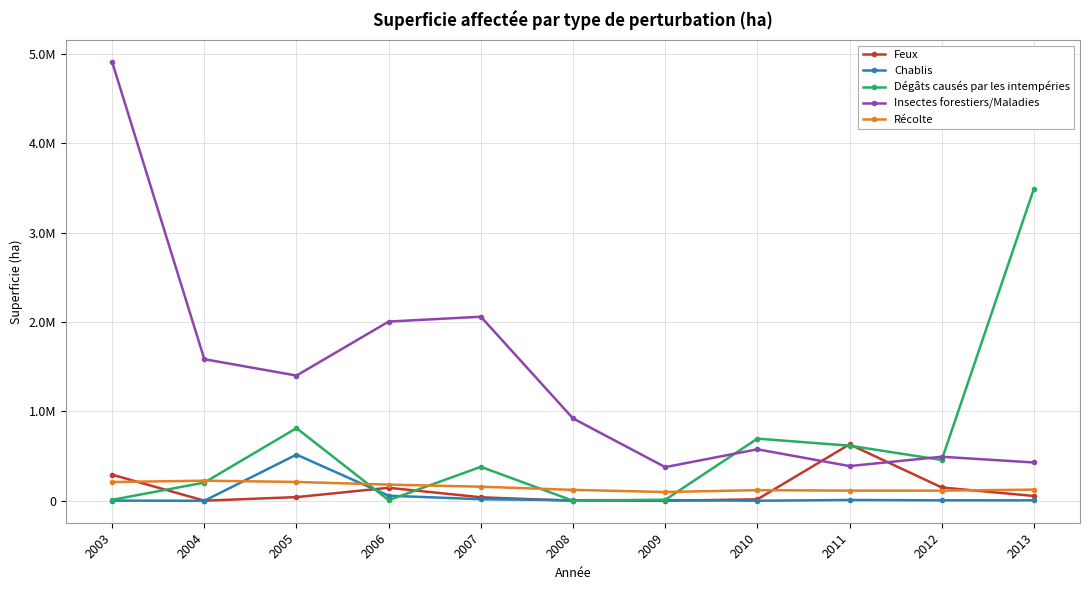

Between 2004 and 2012, which is larger?

2012